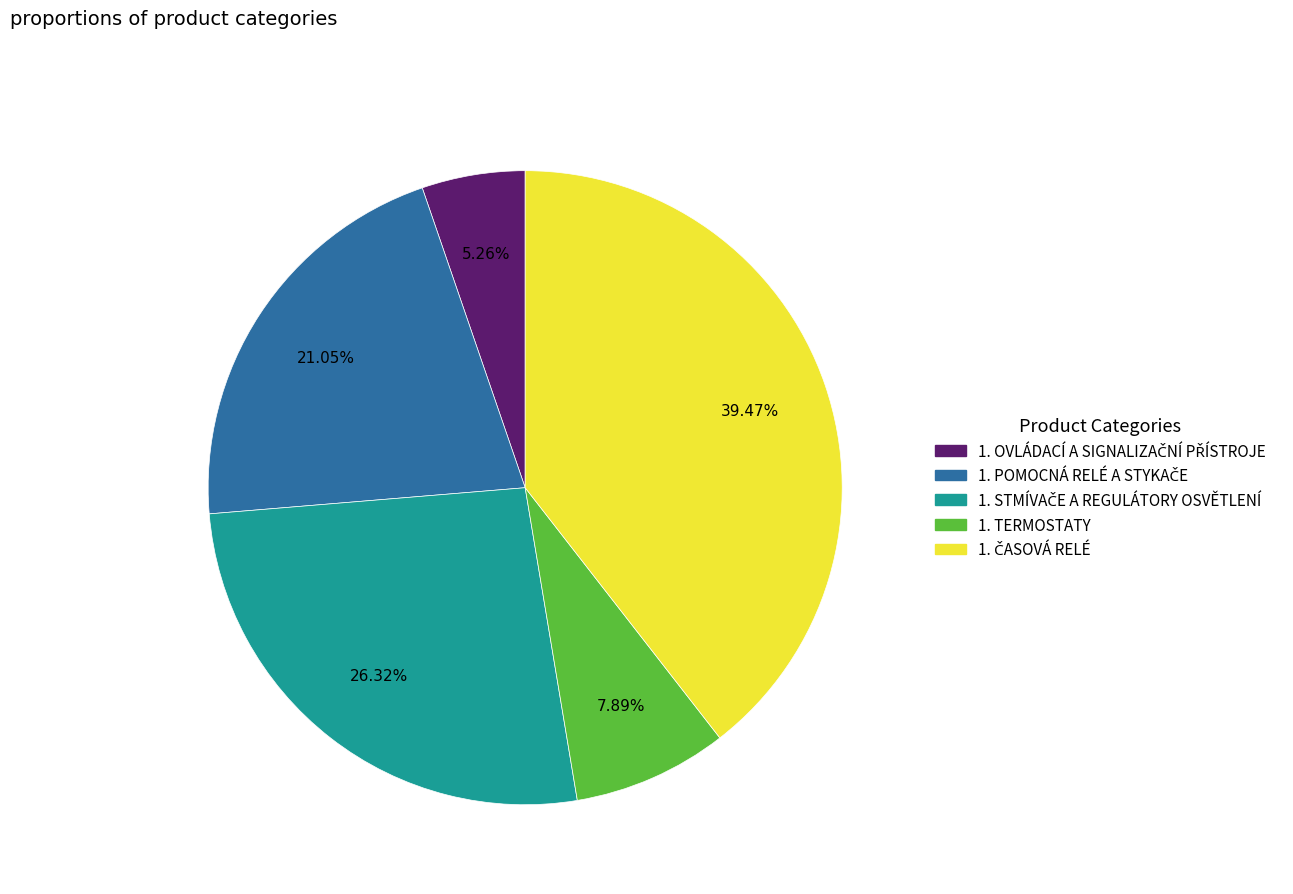

Is there a majority slice in this chart?

No